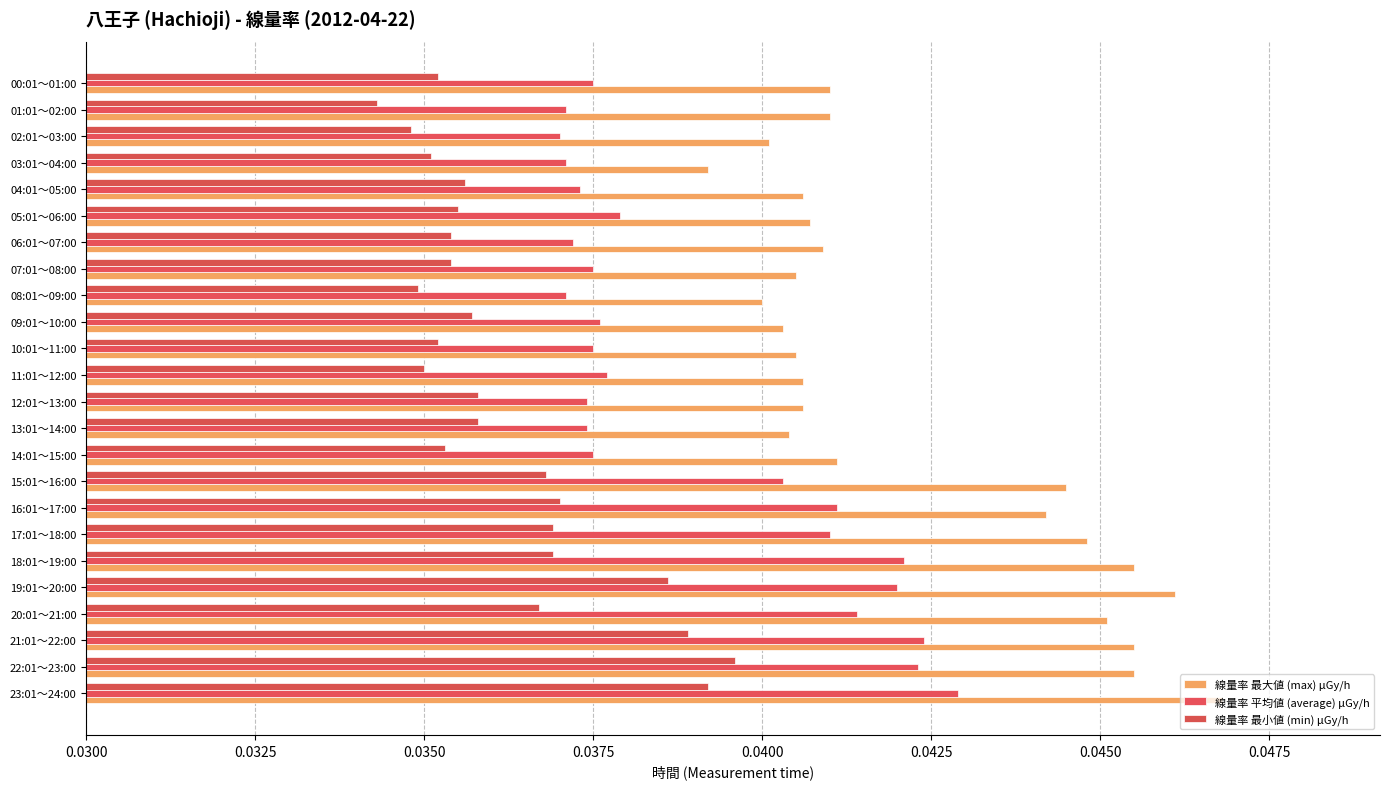

At how many categories does at least one series exceed 0?

24